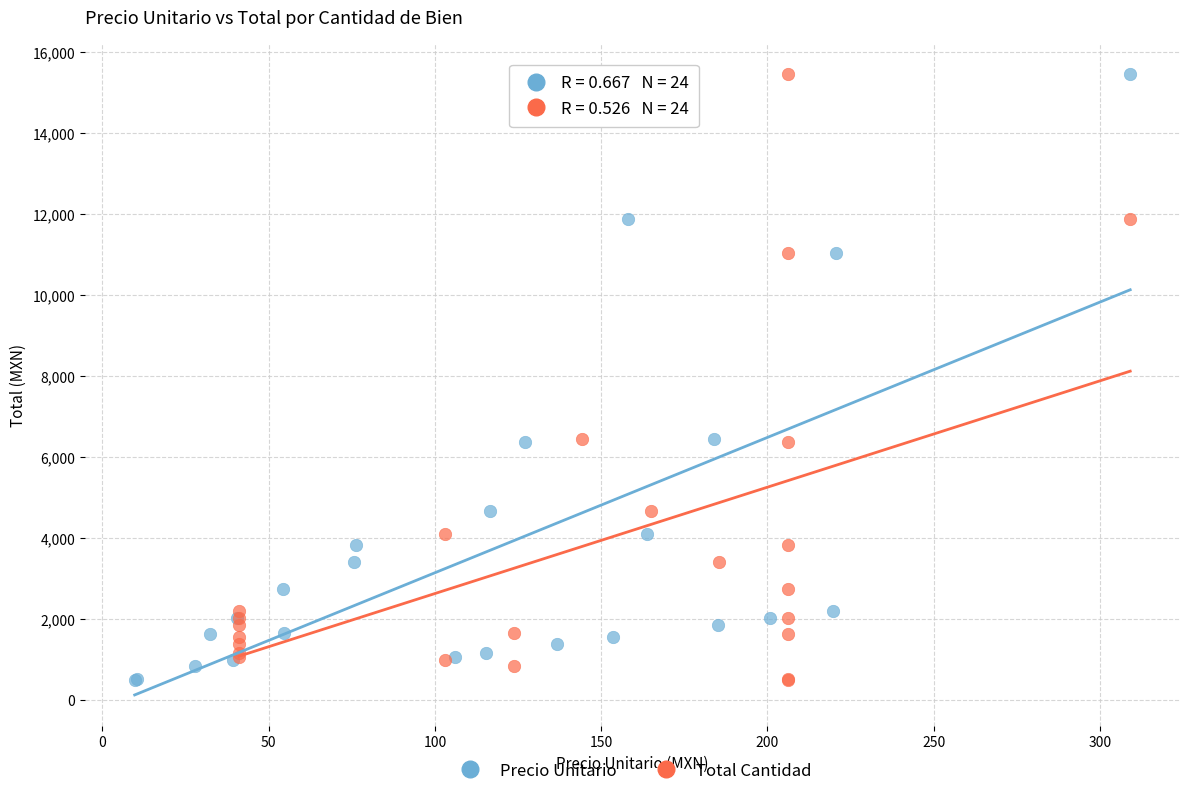

What are all the series names shown in the legend?

Precio Unitario, Total Cantidad